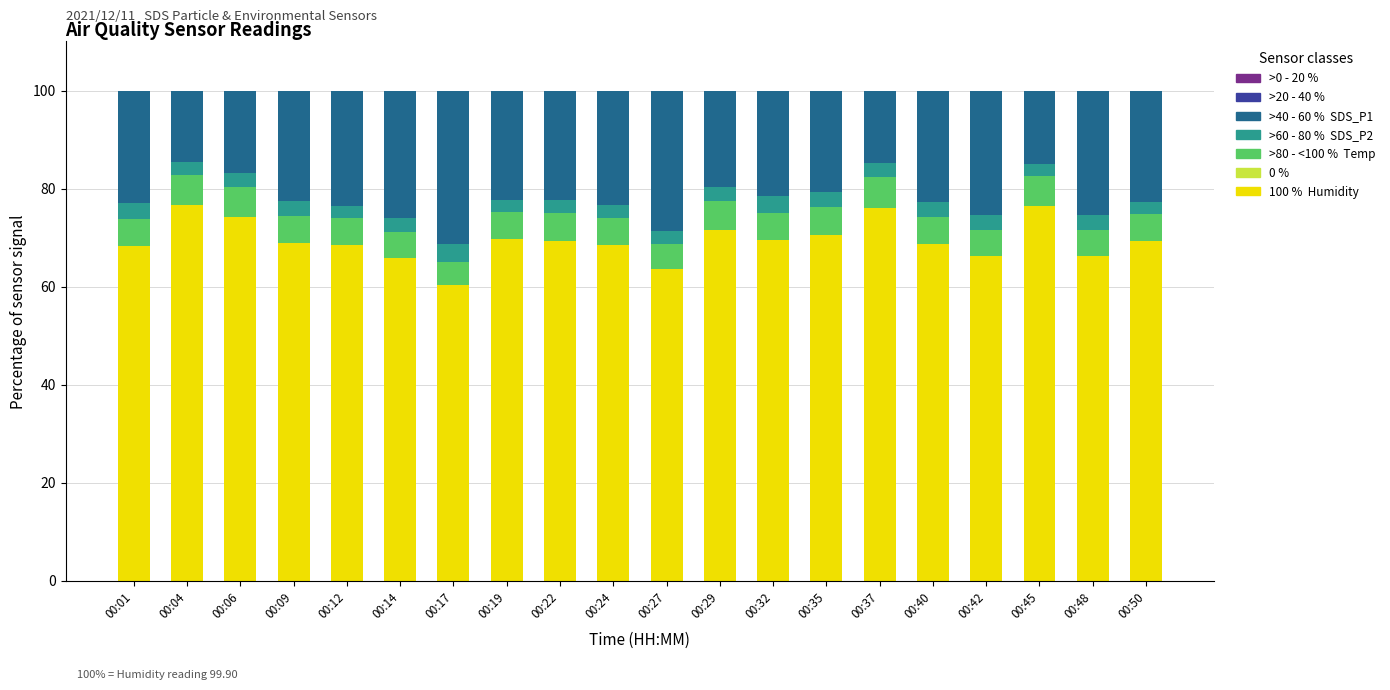

What is the total value across all series at 00:22?

100.0